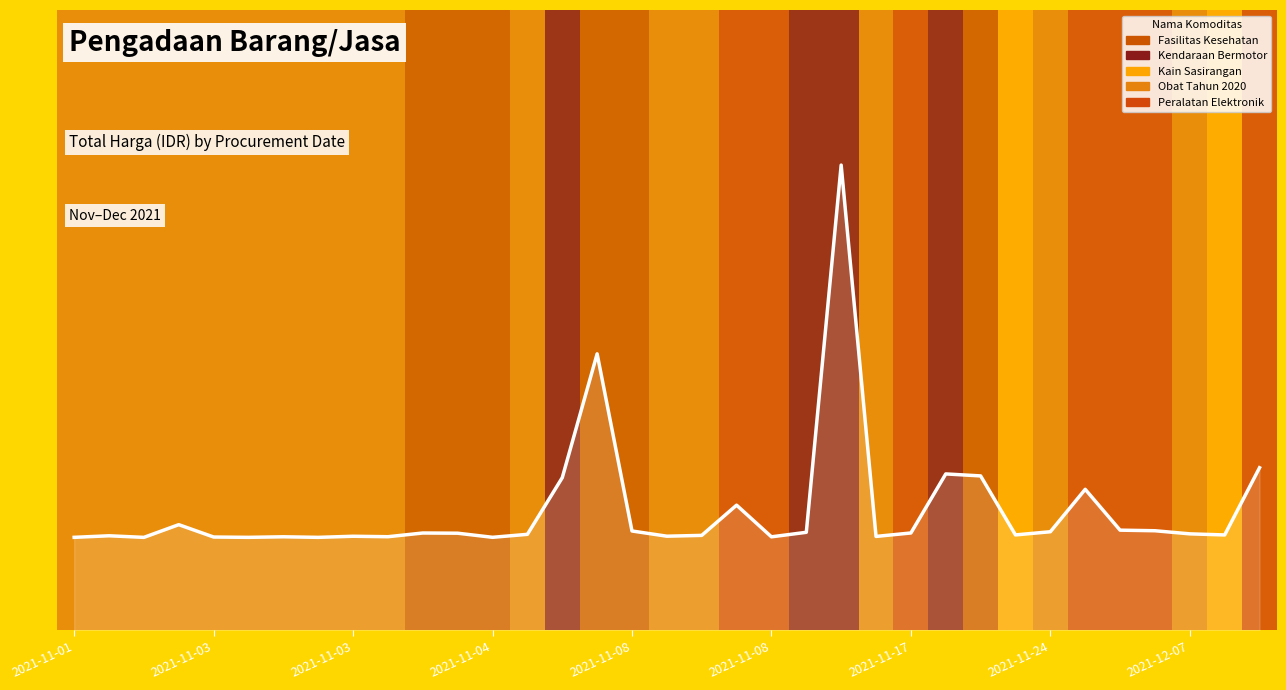

Which category has the lowest value across all series?

2021-11-03